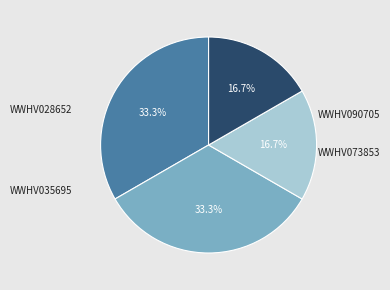

Is there any slice that represents more than half of the pie?

No